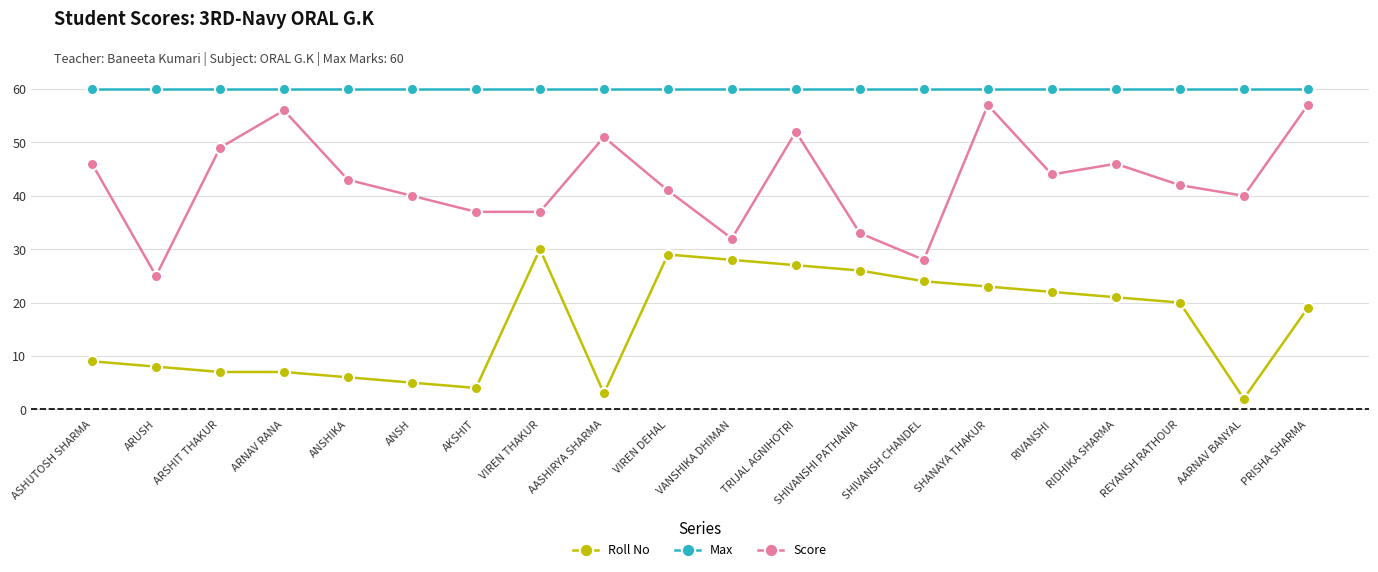

In Score, how many points are higher than both neighbors (excluding endpoints)?

5